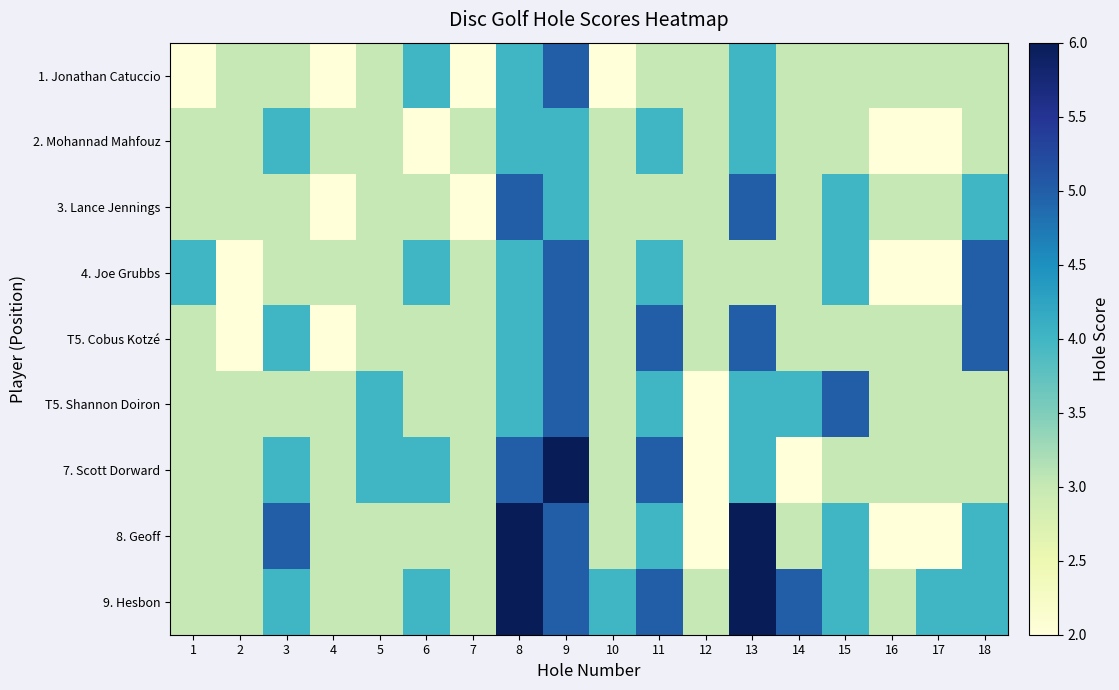

Between 4 and 14, which is larger?

14